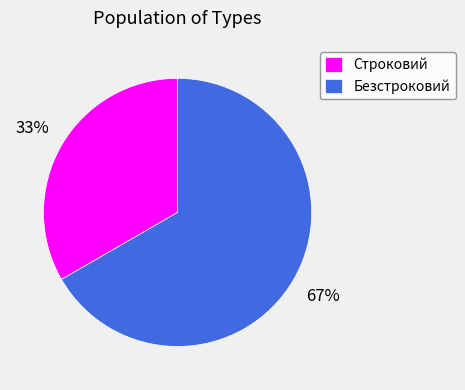

Between Безстроковий and Строковий, which is larger?

Безстроковий